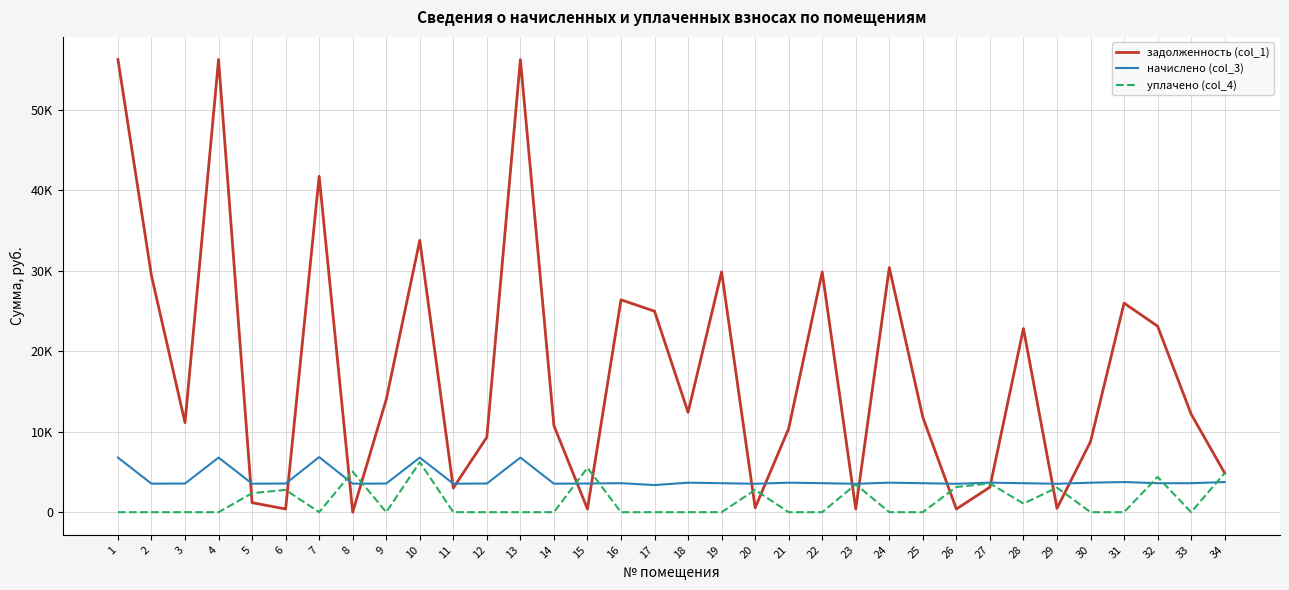

What are all the series names shown in the legend?

задолженность (col_1), начислено (col_3), уплачено (col_4)